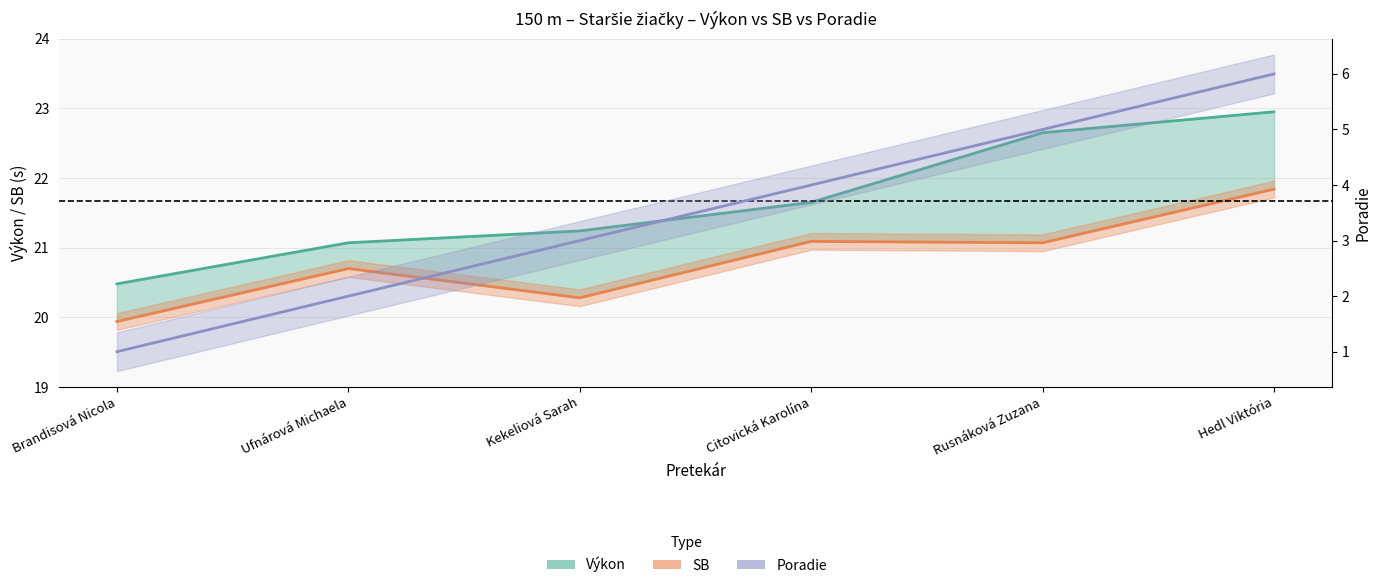

What are all the series names shown in the legend?

Výkon, SB, Poradie